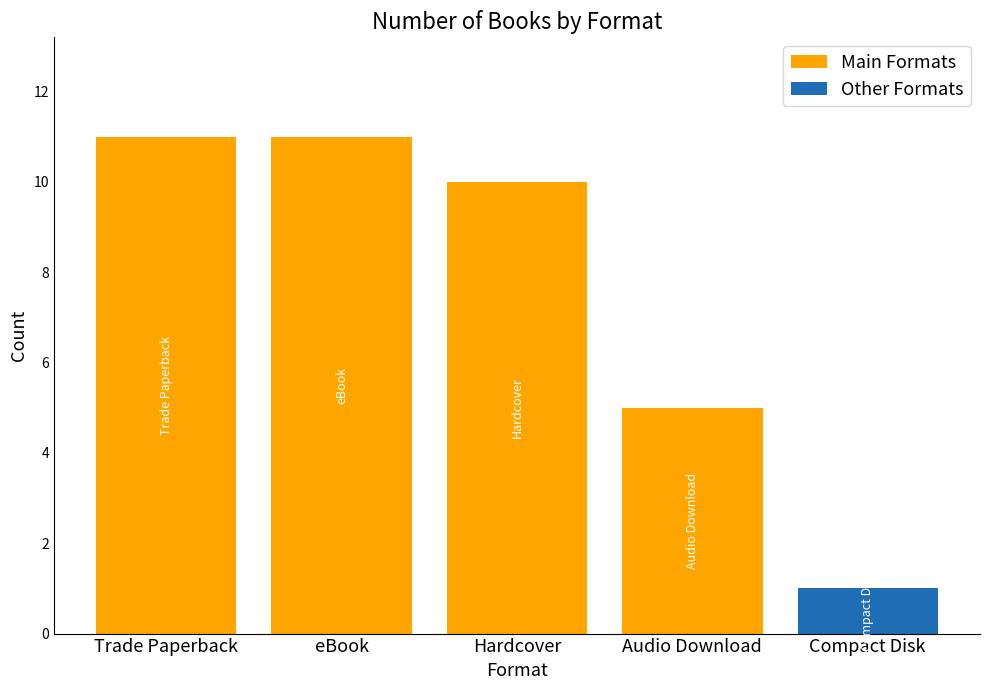

What is the sum of all Main Formats values?

37